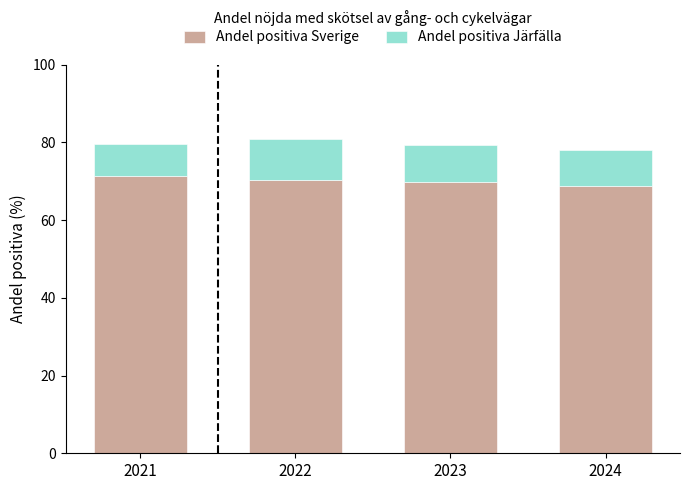

What is the average value of the Andel positiva Sverige series?

70.1